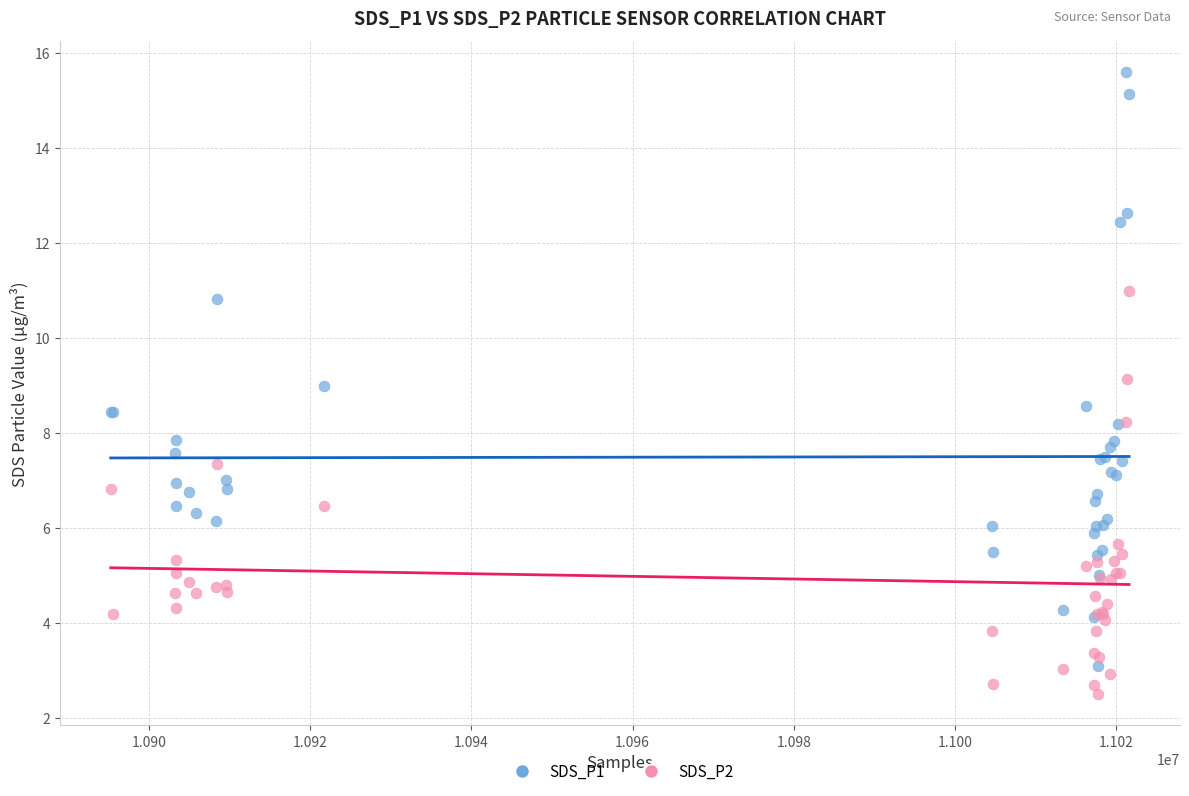

Which series has the widest spread of Y values?

SDS_P1